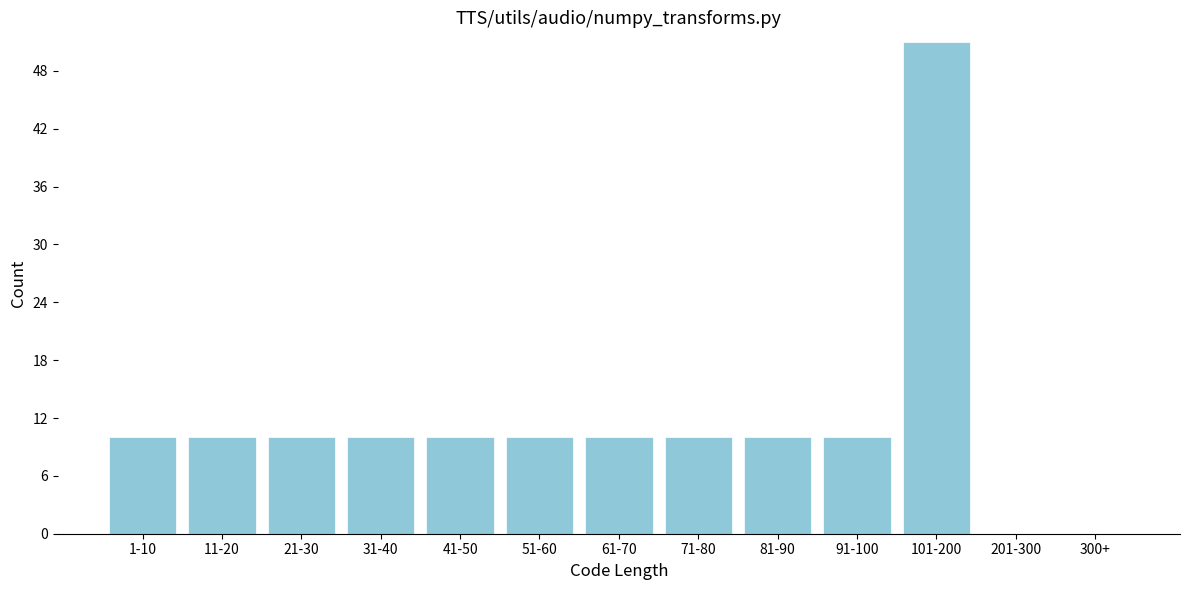

Reading left to right, transcribe all the data shown in this chart.

1-10=10	11-20=10	21-30=10	31-40=10	41-50=10	51-60=10	61-70=10	71-80=10	81-90=10	91-100=10	101-200=51	201-300=0	300+=0